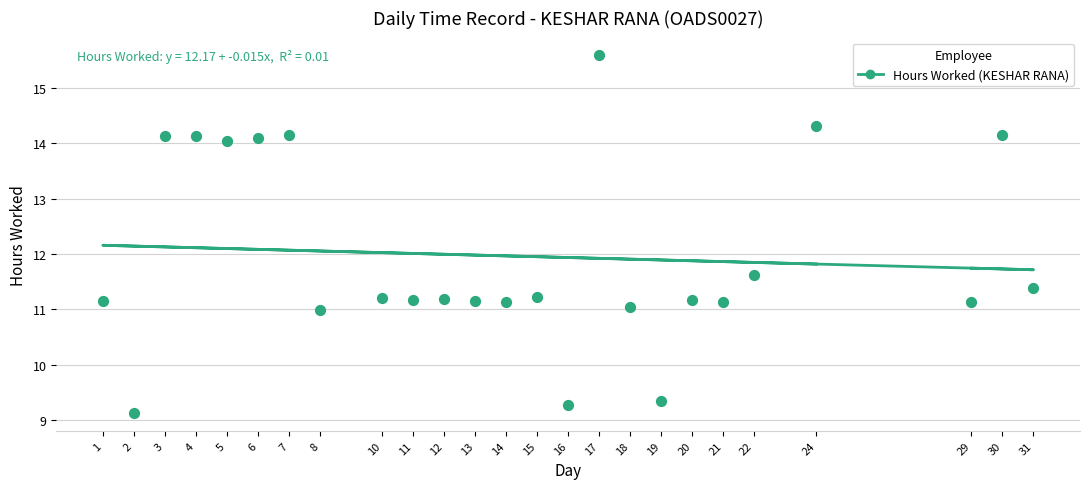

What Y value in the scatter plot is closest to 12?

11.6